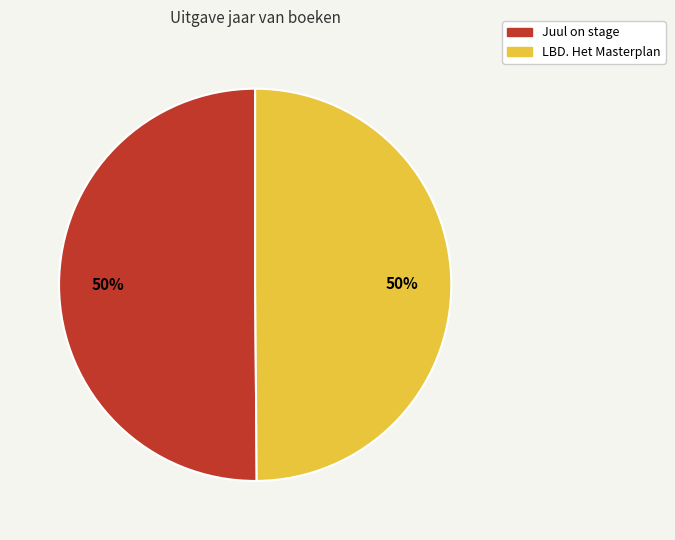

Is the sum of LBD. Het Masterplan and Juul on stage greater than half?

Yes